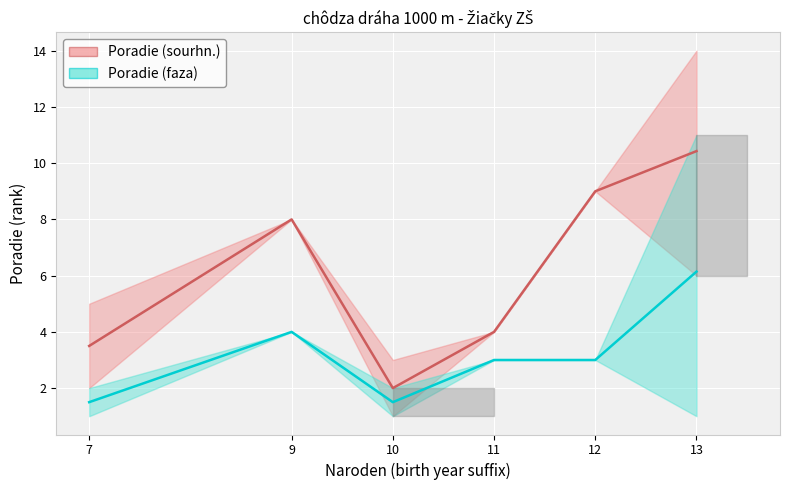

What is the maximum value for Poradie (sourhn.)?

14